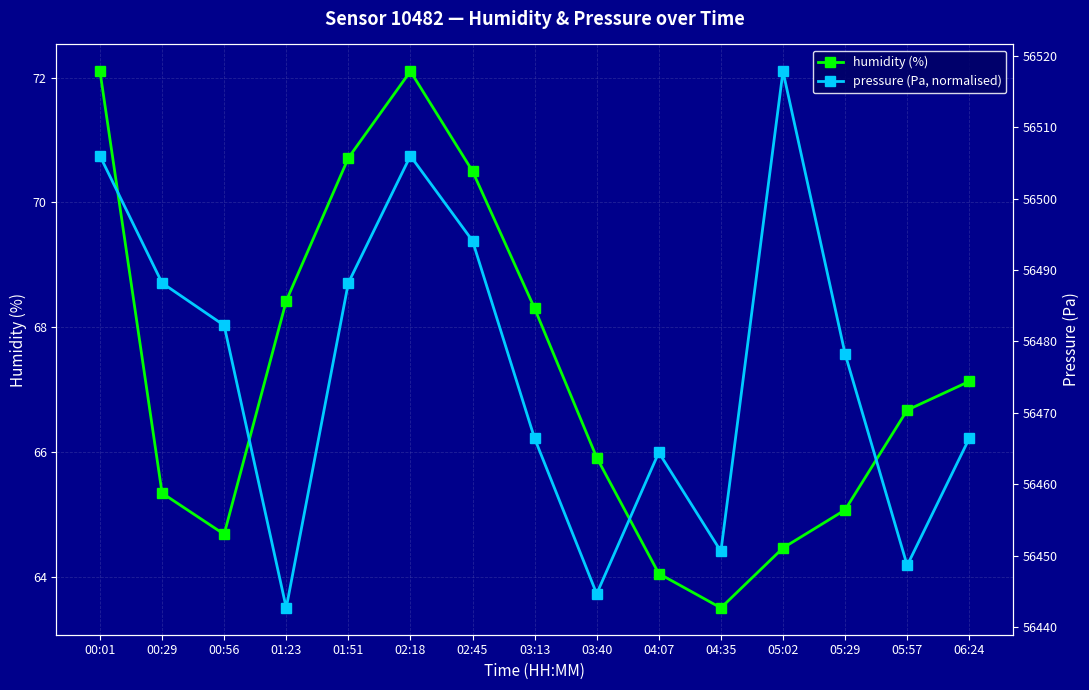

Which label corresponds to the smallest value in the chart?

04:35